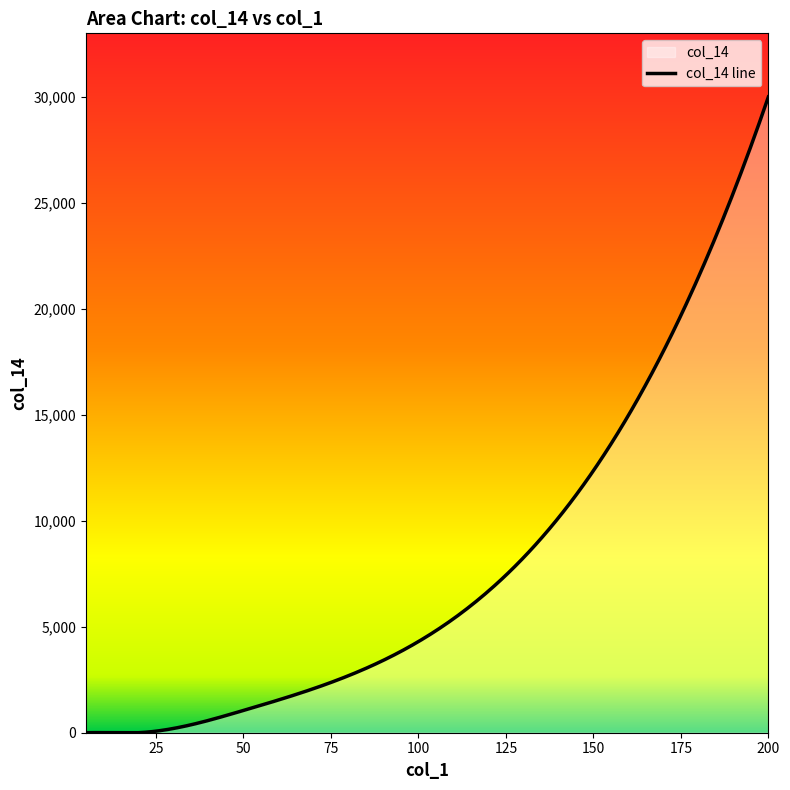

Reading left to right, what are all the values shown in this chart?

200=30000	100=4300	50=1050	20=0	10=0	5=0